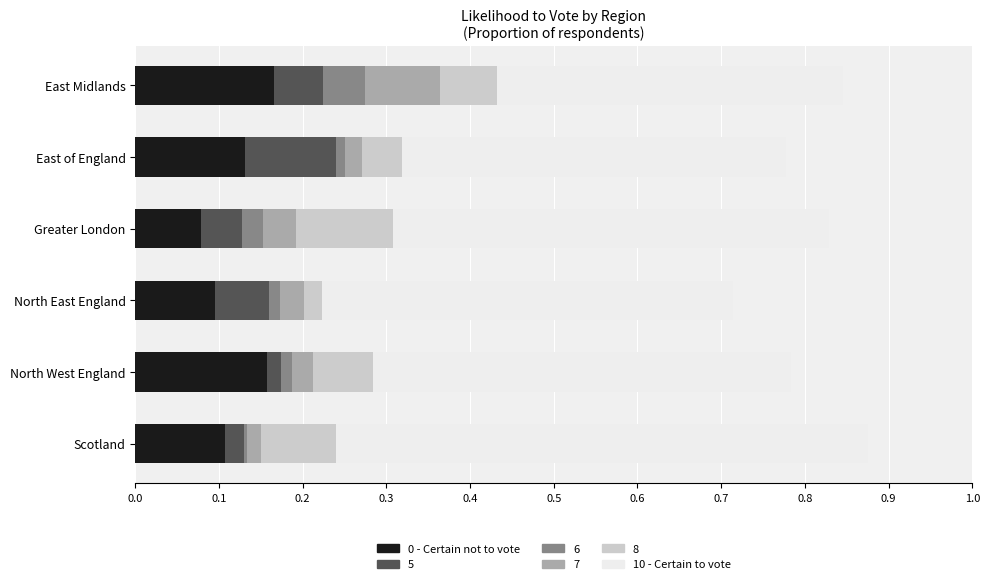

What is the sum of all 0 - Certain not to vote values?

0.7